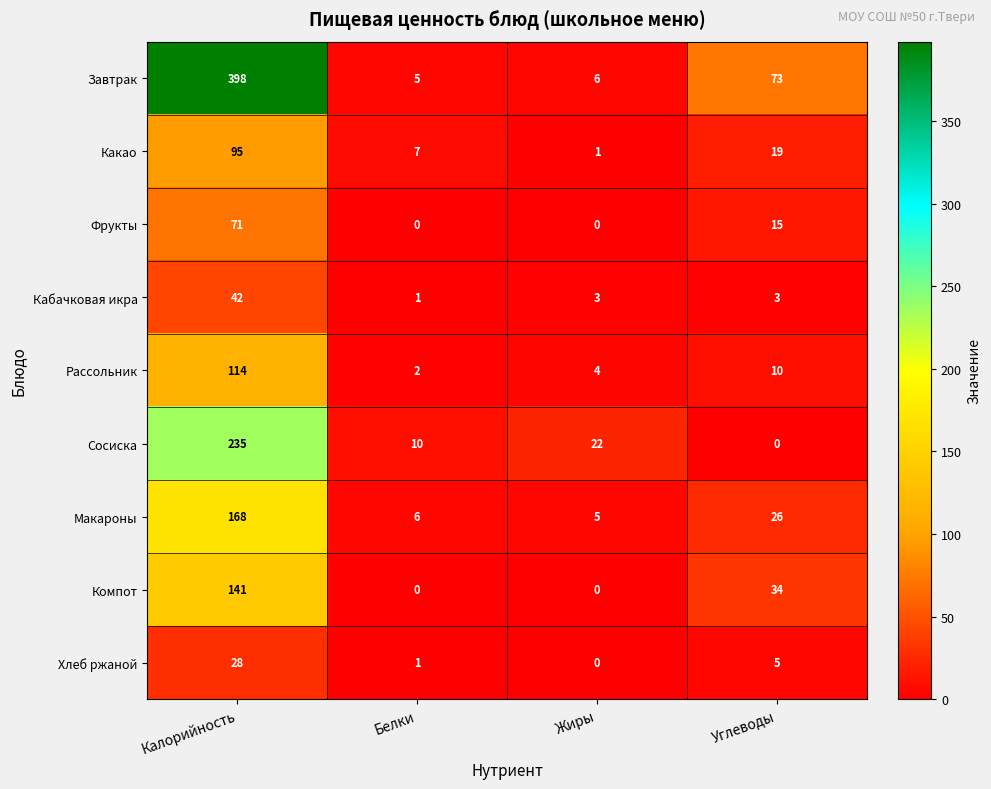

The Какао series shows 49 at Калорийность. True or false?

False